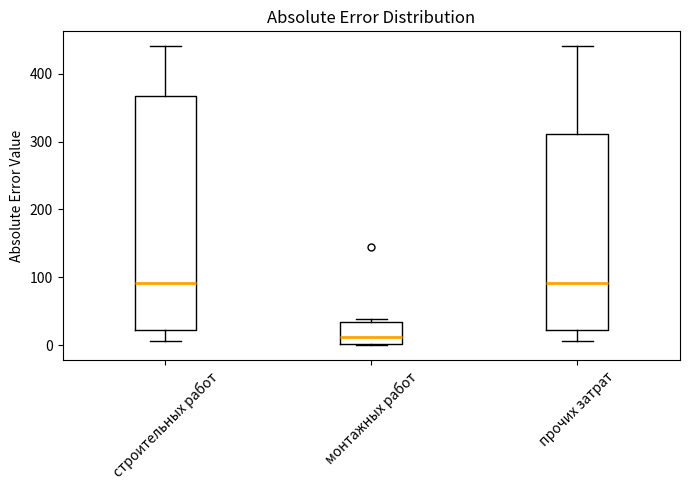

Comparing the boxes themselves (not the whiskers), which one is the tallest?

строительных работ